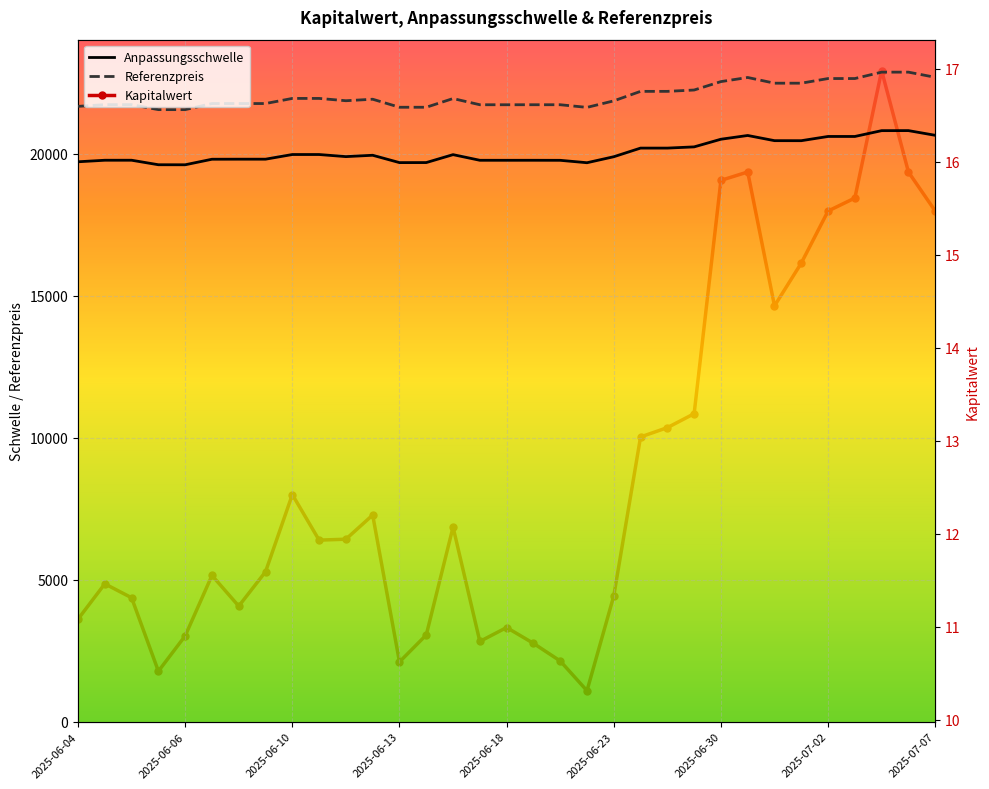

Is this an area chart (filled region under the line)?

No